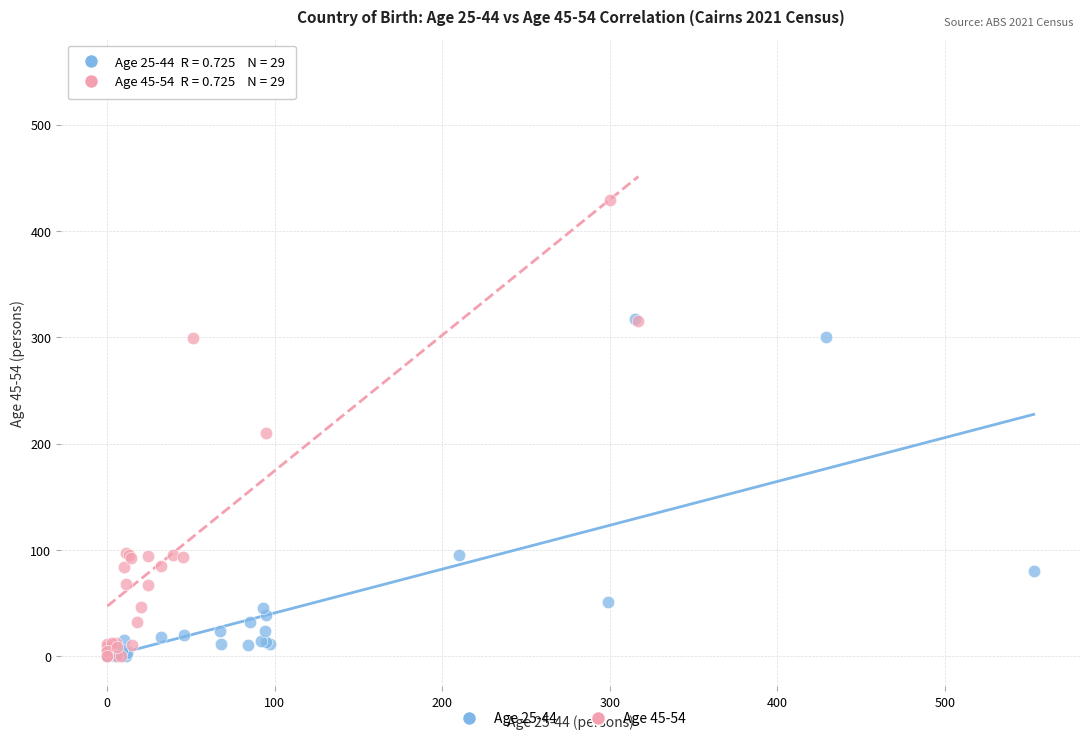

Which series has the largest Y range (max minus min)?

Age 45-54